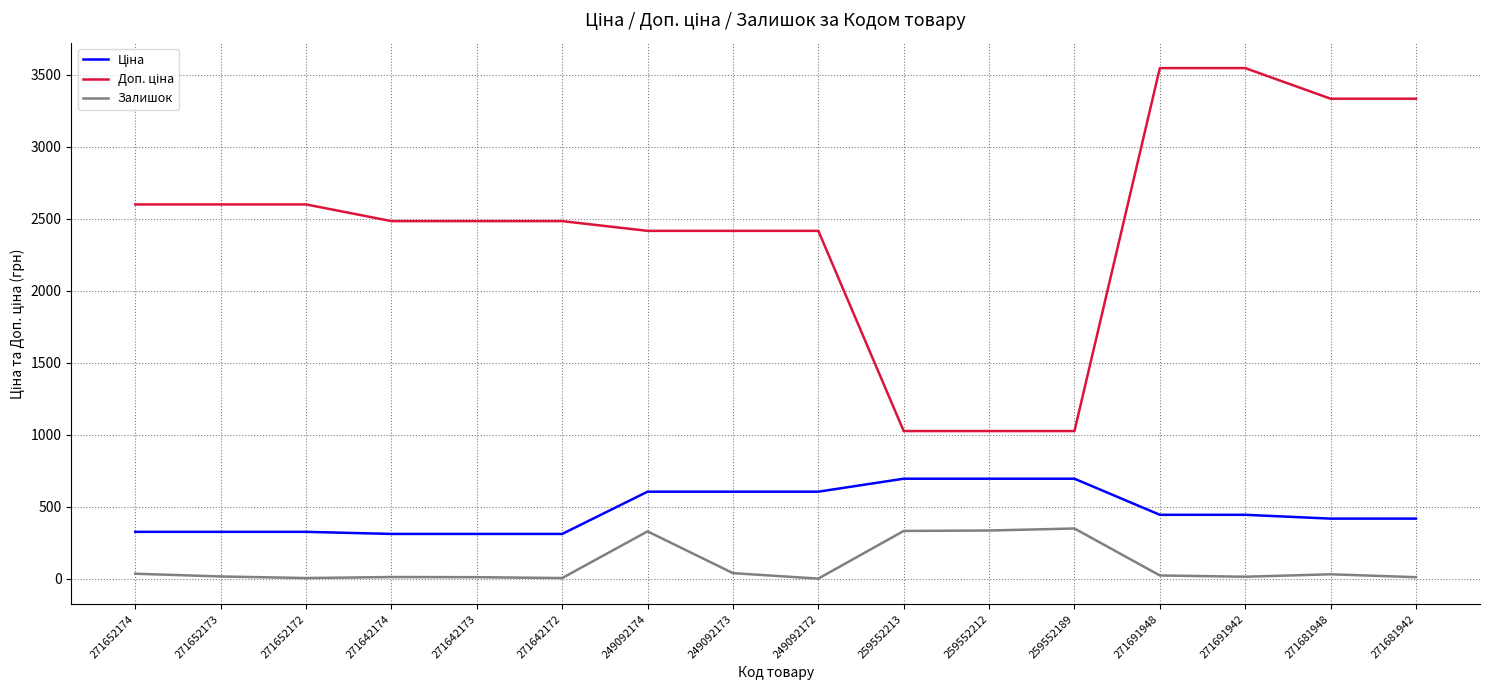

What position from the left is 271691942?

14